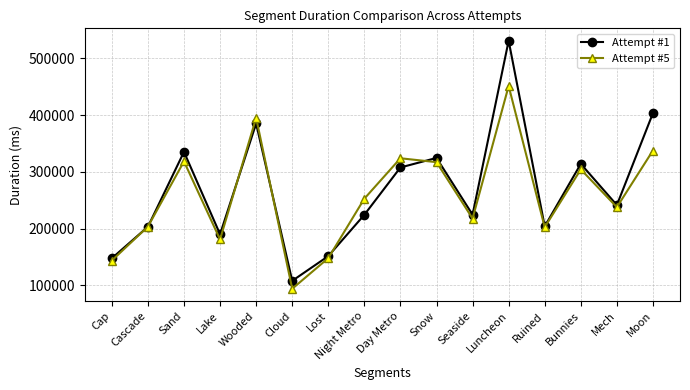

At which category does the chart reach its peak across all series?

Luncheon